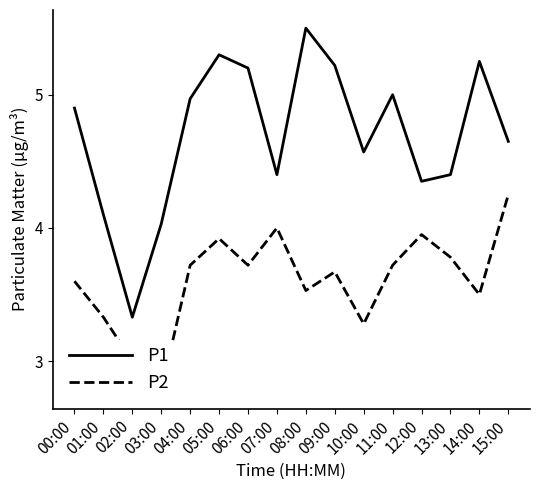

At which category does P2 reach its first local peak?

05:00